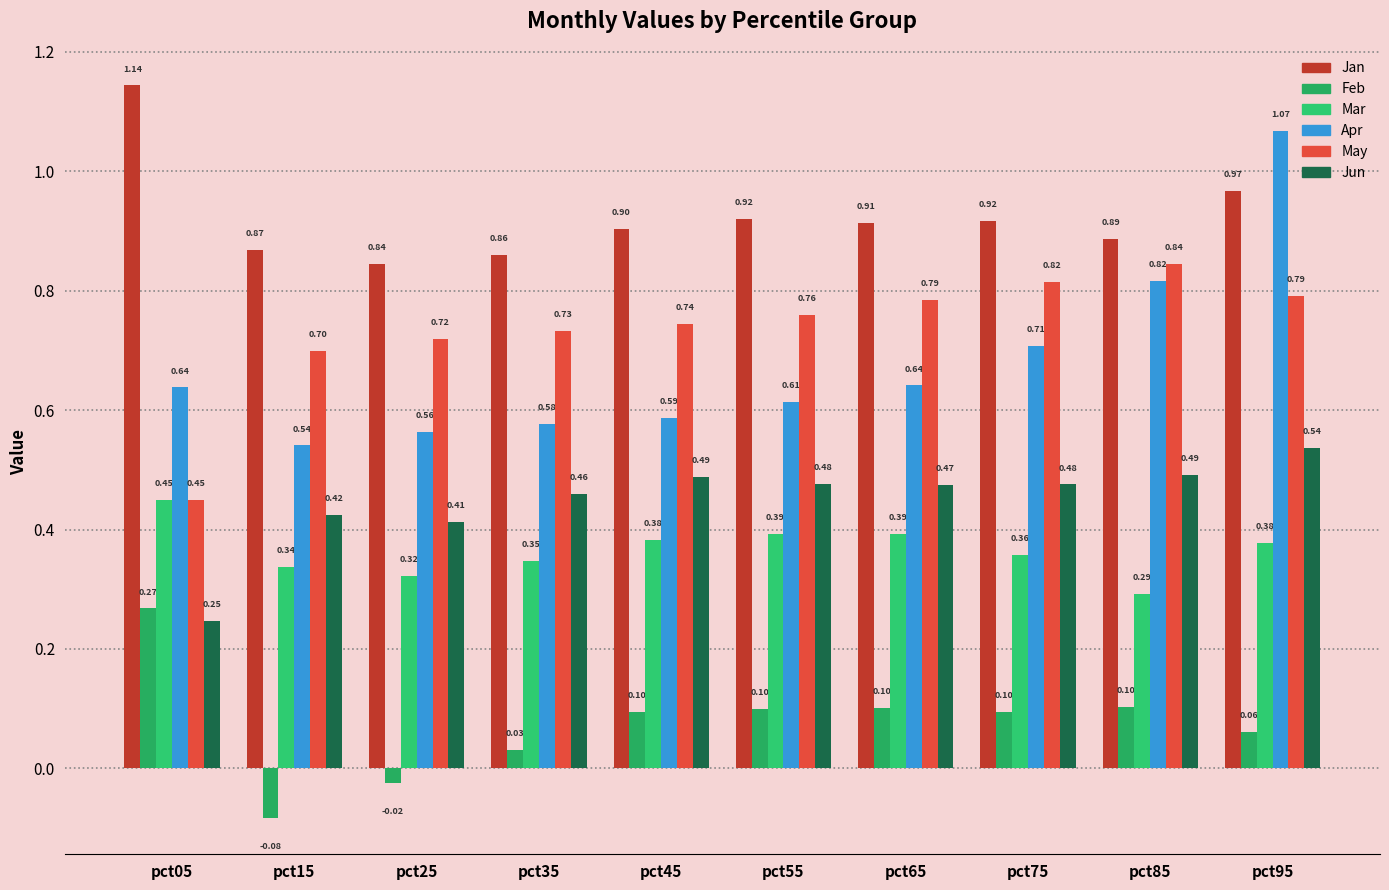

What is the difference between the maximum and minimum values in the May series?

0.4